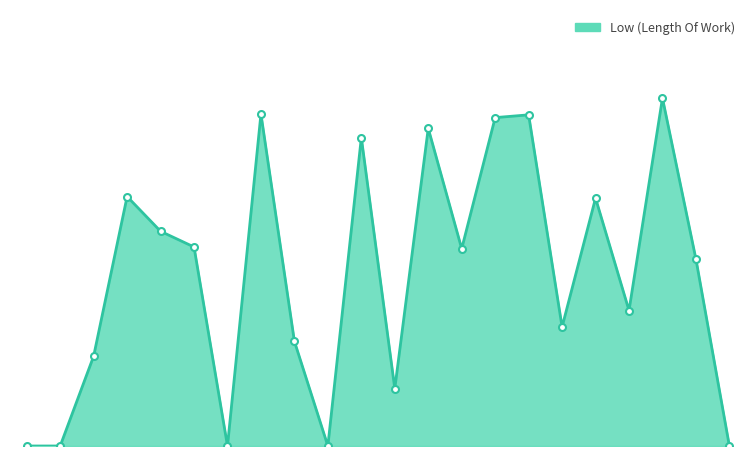

Rank the categories by value from highest to lowest.

13-Mon, 2-Thu, 9-Thu, 8-Wed, 6-Mon, 4-Sat(2), 28-Sun, 11-Sat, 29-Mon, 30-Tue, 7-Tue, 14-Tue, 12-Sun, 10-Fri, 3-Fri, 27-Sat(2), 5-Sun, 26-Fri, 27-Sat(1), 1-Wed, 4-Sat(1), 15-Wed